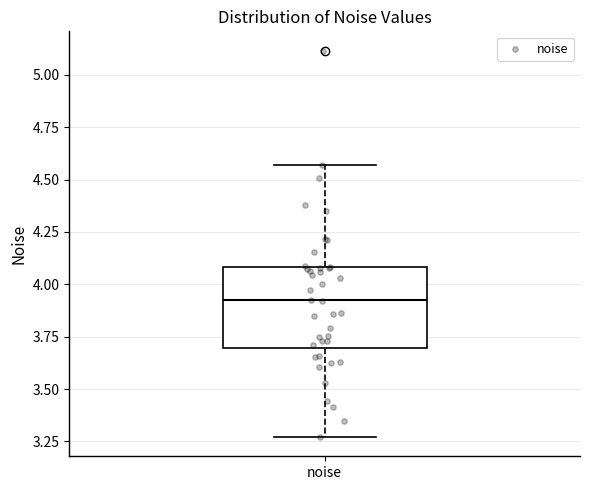

Transcribe this box plot: give where the median line is, the range the box spans, and where the two whiskers end, as read against the y-axis. The values are not printed on the chart, so give them approximately, as read against the axis.

median 3.90, box 3.70 to 4.10, whiskers 3.25 to 4.55